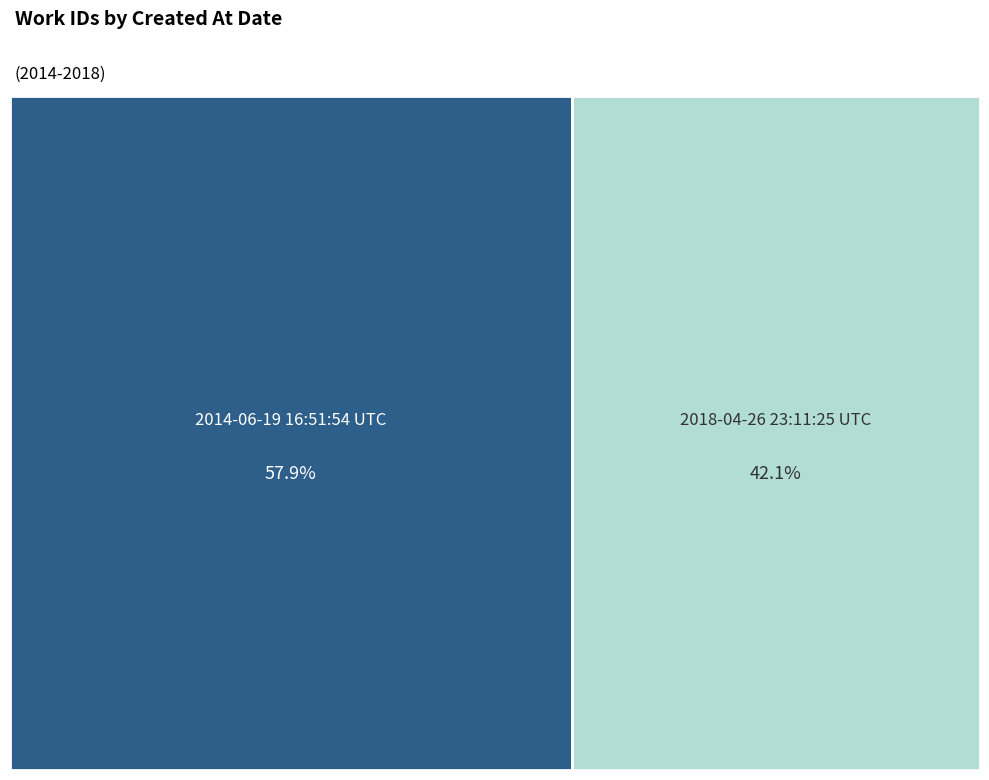

How many segments does this pie chart have?

2